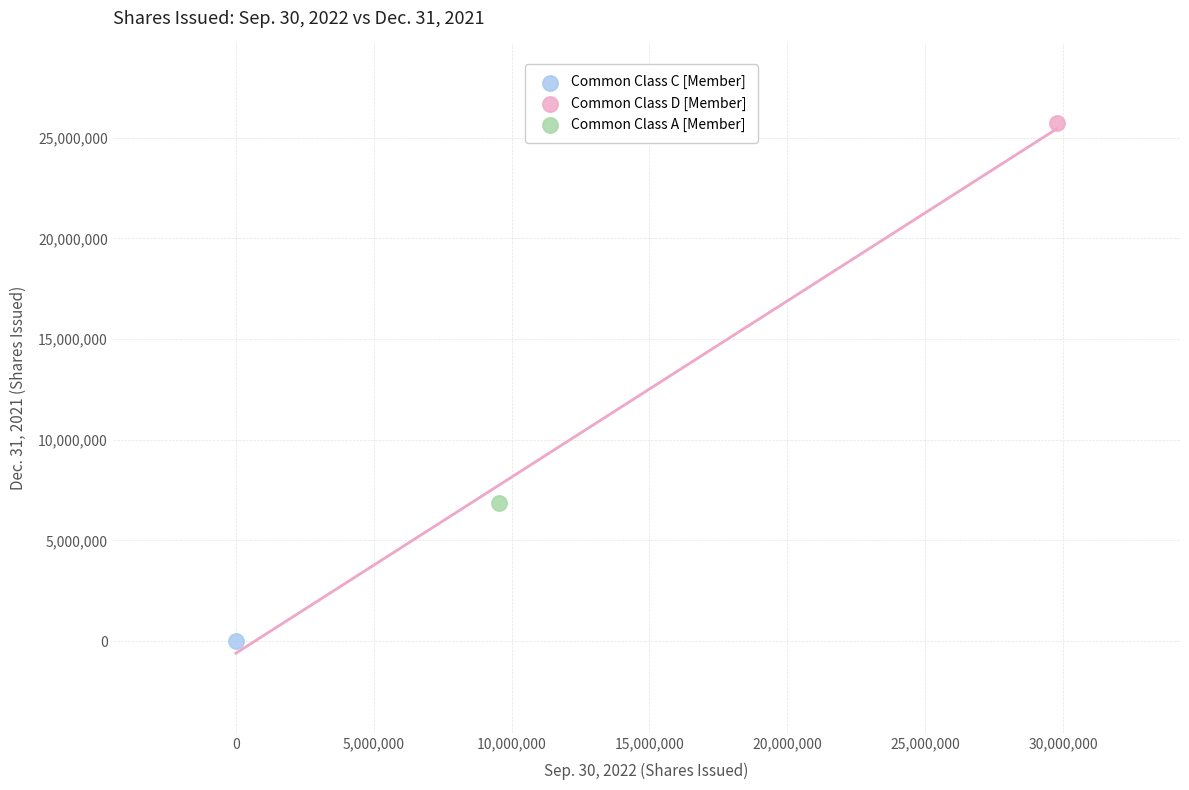

What are all the series names shown in the legend?

Common Class C [Member], Common Class D [Member], Common Class A [Member]